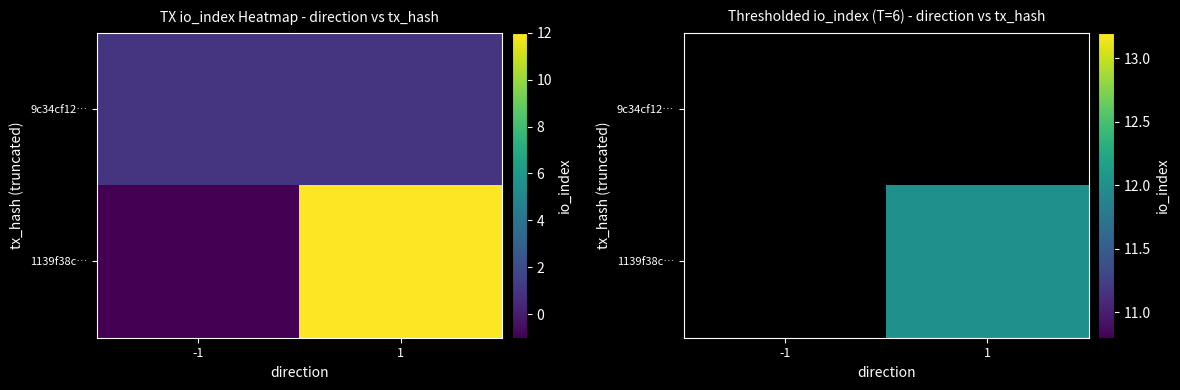

What is the greatest value displayed?

12.0